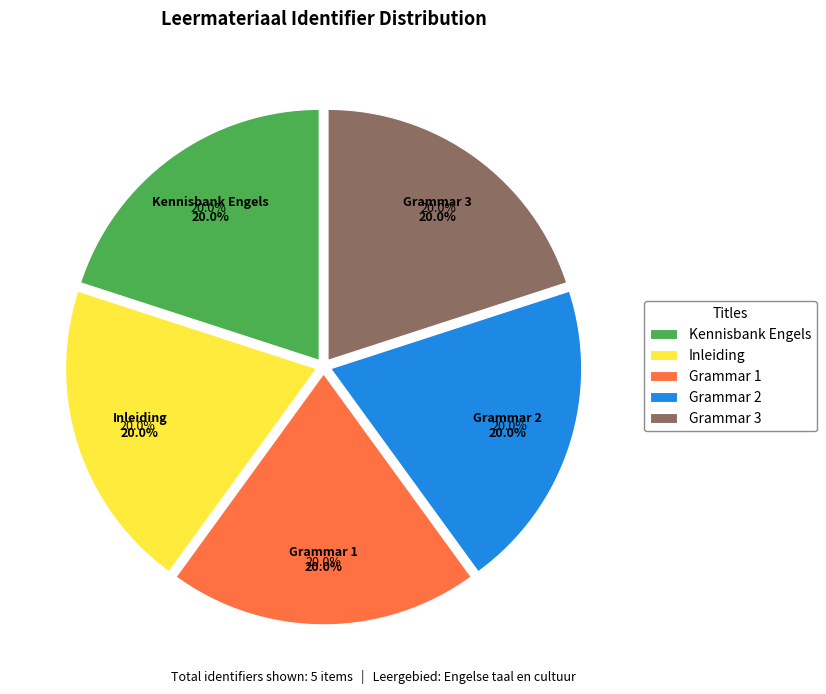

Is the sum of Inleiding and Kennisbank Engels greater than half?

No